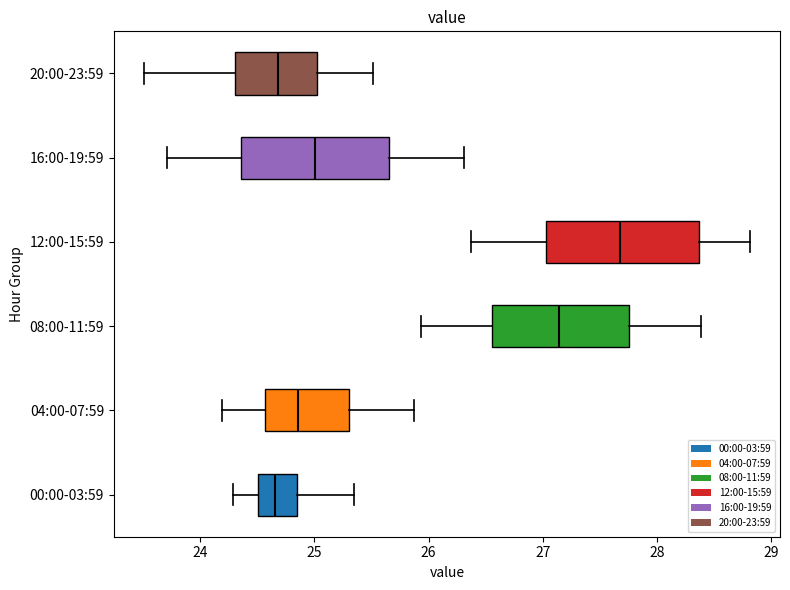

Reading bottom to top, transcribe this box plot: for each box, give where its median line is, the range the box spans, and where its two whiskers end, as read against the x-axis. The values are not printed on the chart, so give them approximately, as read against the axis.

00:00-03:59: median 24.7, box 24.5 to 24.9, whiskers 24.3 to 25.4
04:00-07:59: median 24.9, box 24.6 to 25.3, whiskers 24.2 to 25.9
08:00-11:59: median 27.1, box 26.6 to 27.8, whiskers 25.9 to 28.4
12:00-15:59: median 27.7, box 27.0 to 28.4, whiskers 26.4 to 28.8
16:00-19:59: median 25.0, box 24.4 to 25.7, whiskers 23.7 to 26.3
20:00-23:59: median 24.7, box 24.3 to 25.0, whiskers 23.5 to 25.5